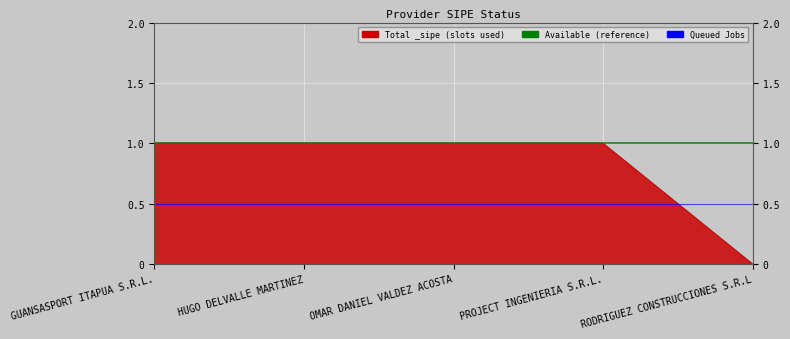

Reading left to right, extract all data points from this chart.

GUANSASPORT ITAPUA S.R.L.=1	HUGO DELVALLE MARTINEZ=1	OMAR DANIEL VALDEZ ACOSTA=1	PROJECT INGENIERIA S.R.L.=1	RODRIGUEZ CONSTRUCCIONES S.R.L=0